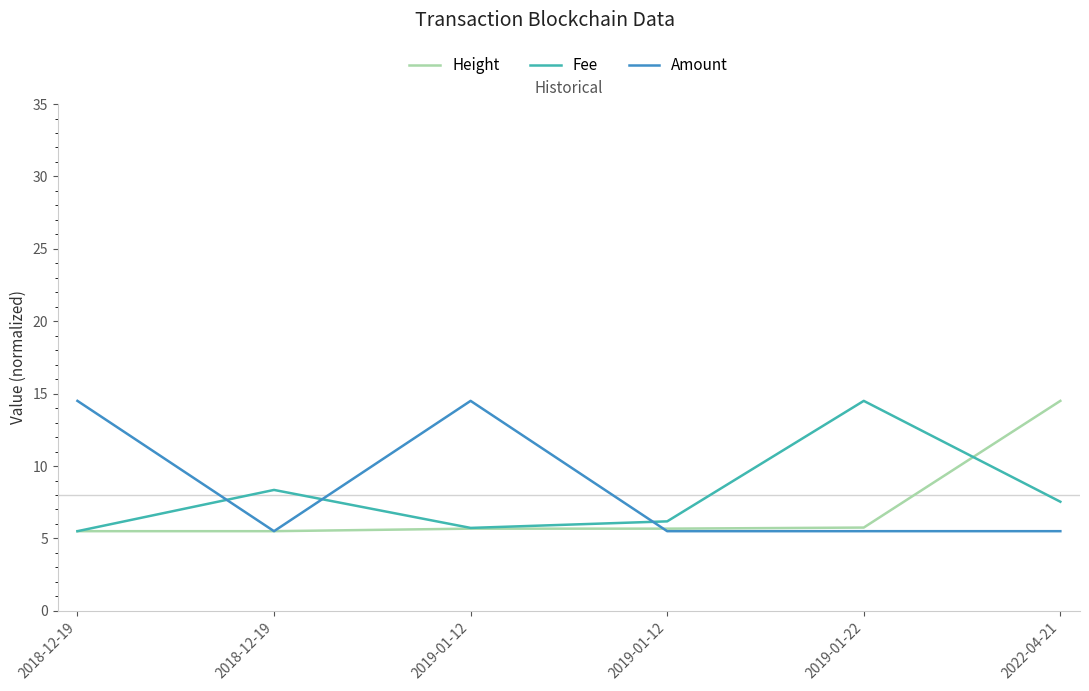

What is the approximate value of Height at 2018-12-19?

5.5